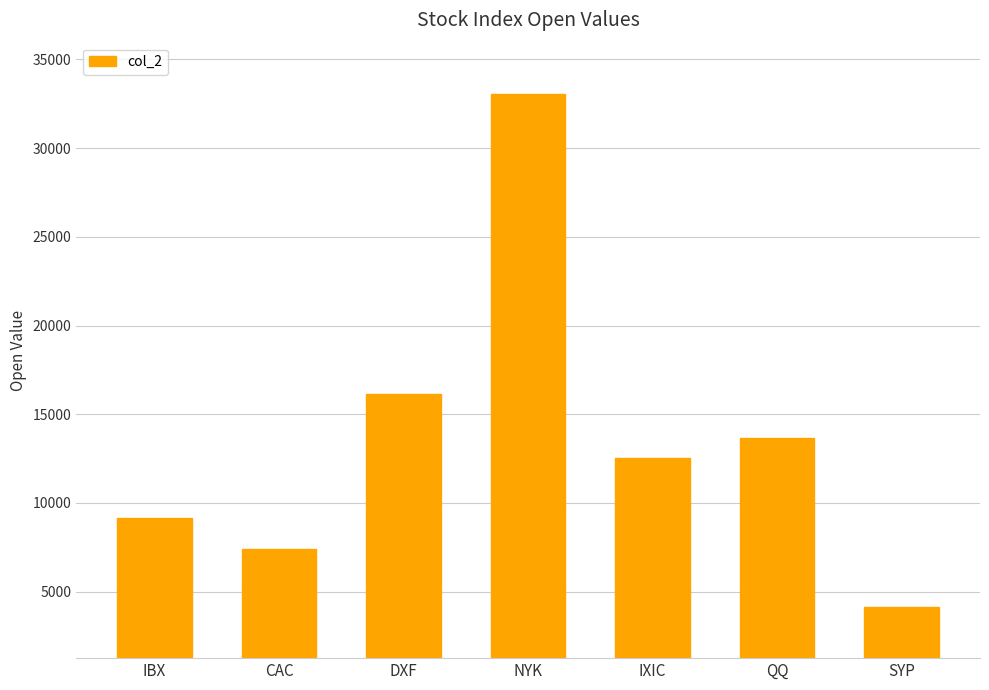

The chart shows a value of 13672.5 at QQ. True or false?

True